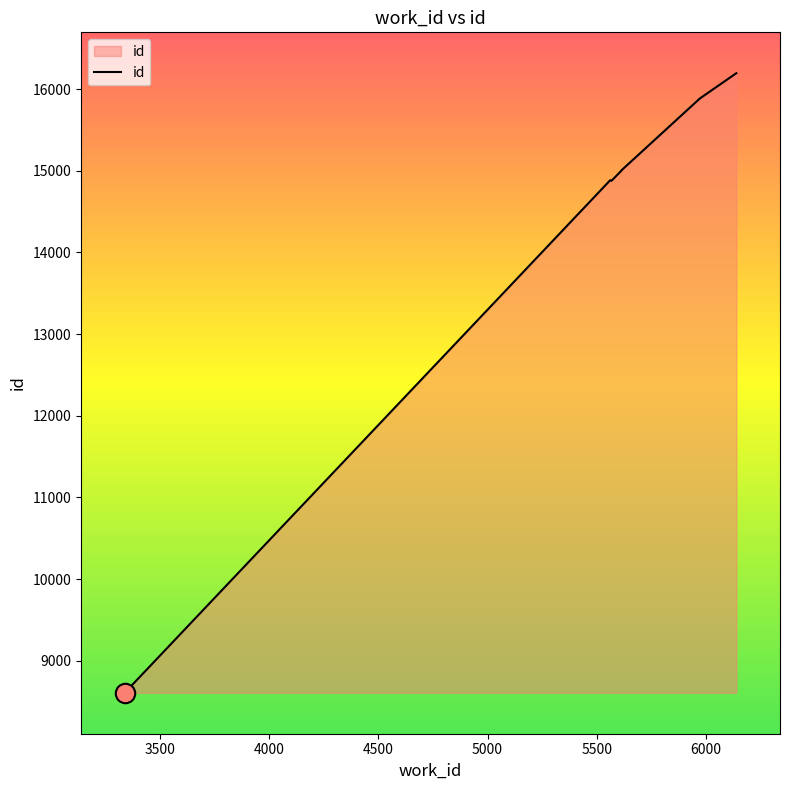

What is the label of the 6th point from the left?

5614